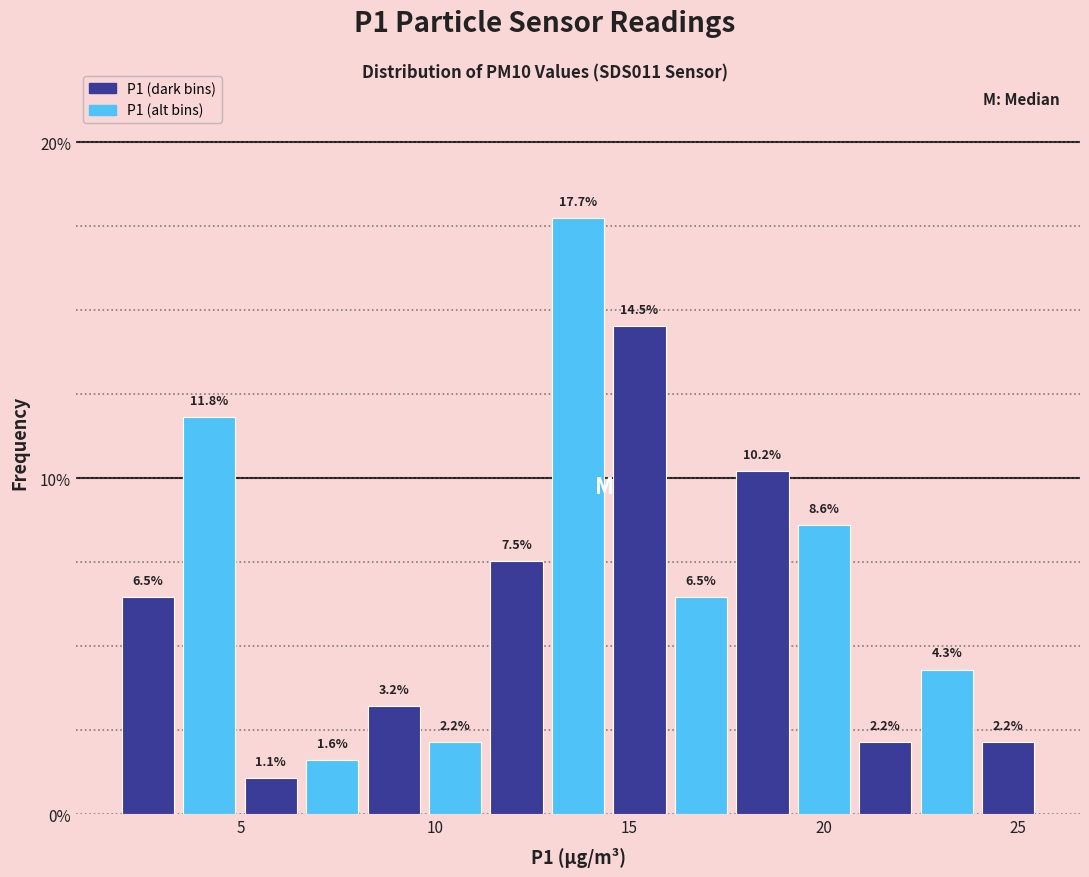

Around what value on the x-axis is the tallest bar? Give the approximate position of its centre, as read against the axis.

13.5